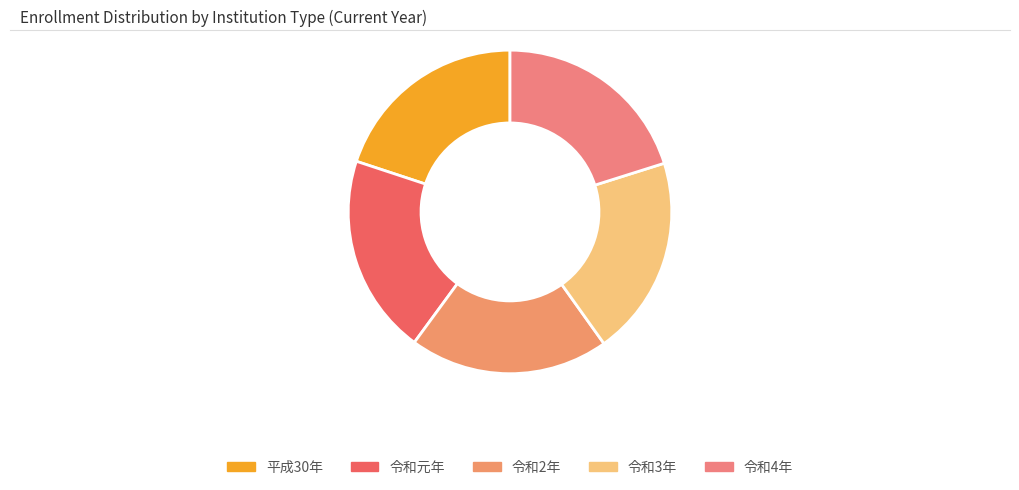

How many slices are in this pie chart?

5